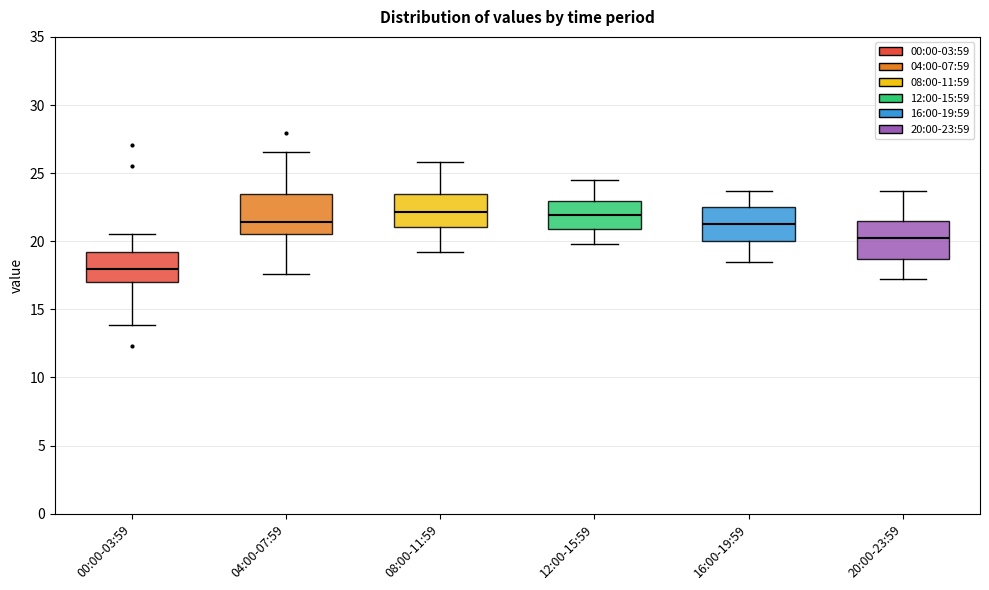

Where does the lower whisker of the box for 00:00-03:59 end on the y-axis? The values are not printed on the chart, so give them approximately, as read against the axis.

14.0